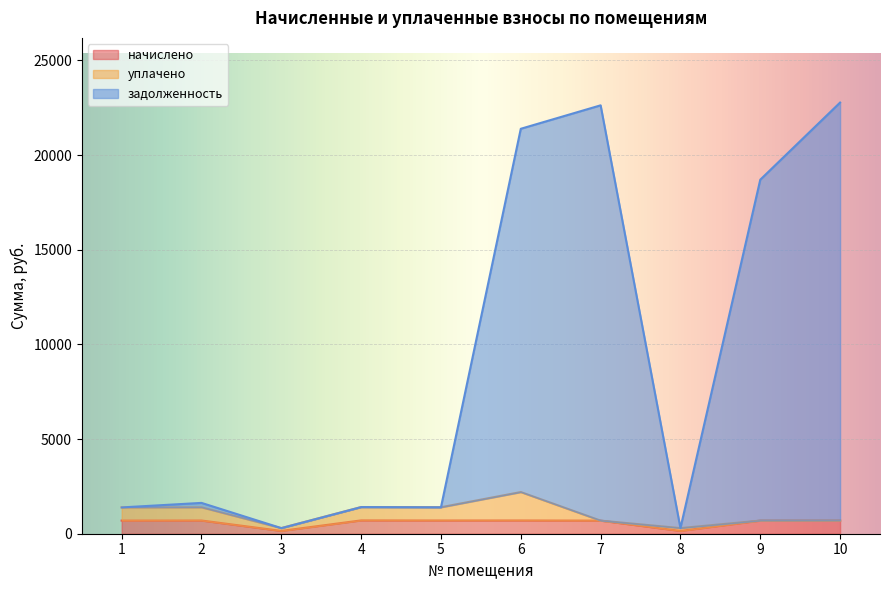

What is the value of the начислено point at the 9th from the left?

695.0